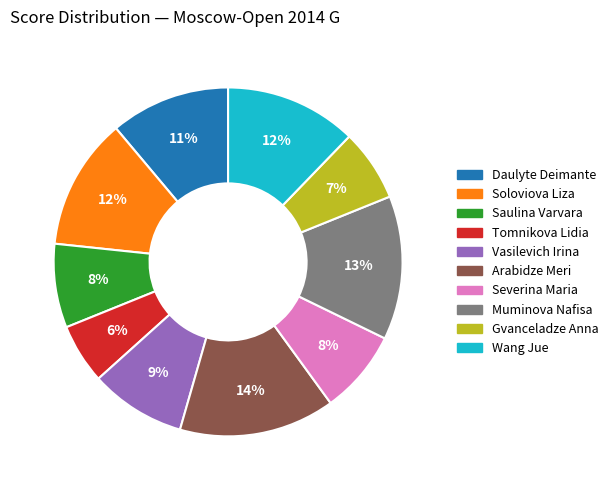

Is there any slice that represents more than half of the pie?

No